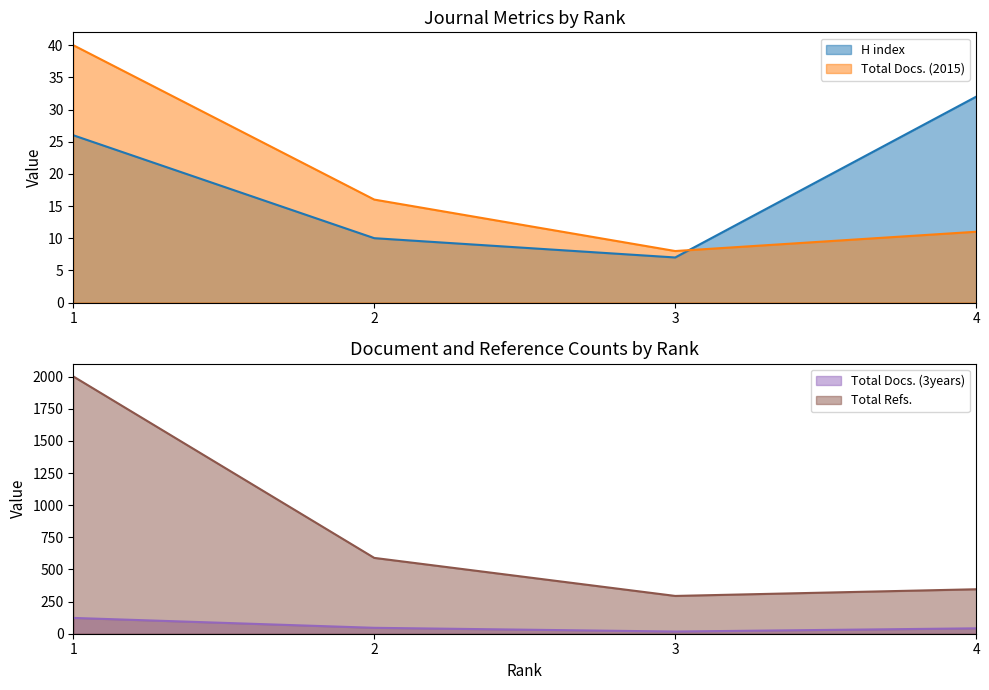

What is the sum of all Total Docs. (3years) values?

228